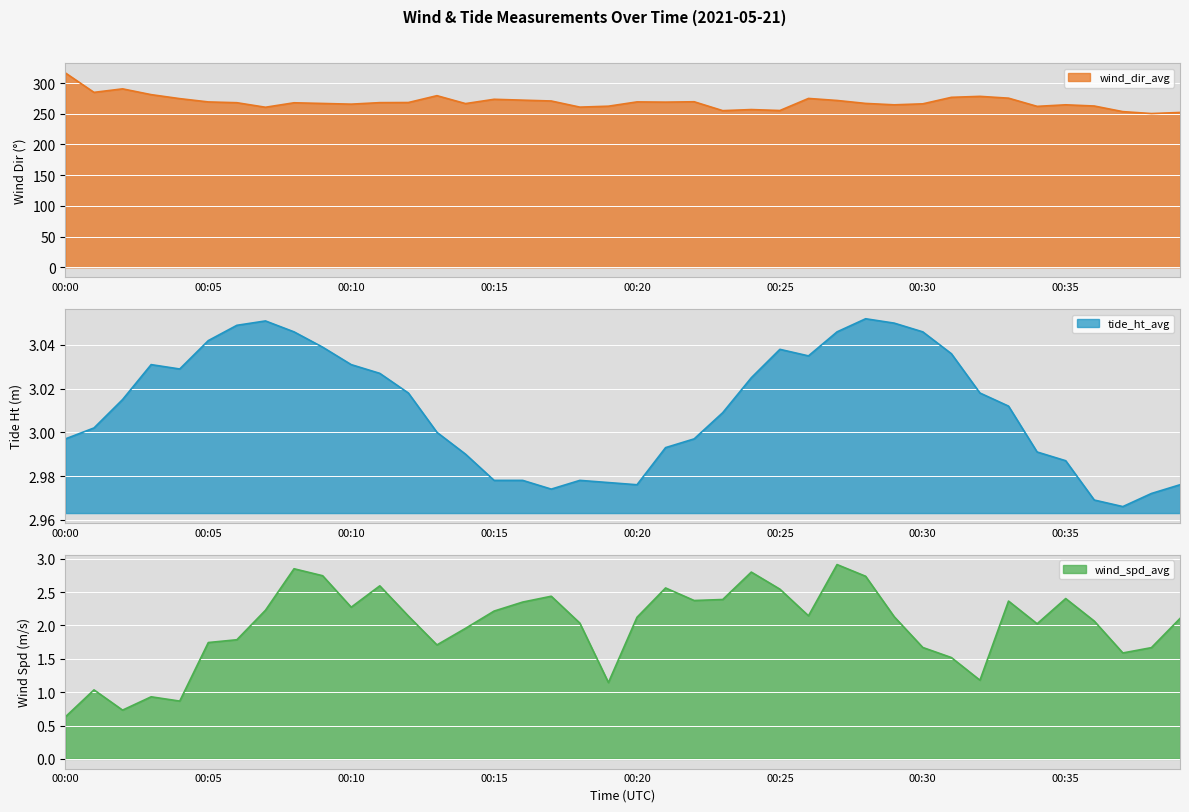

True or false: wind_spd_avg and wind_dir_avg cross at least once.

False